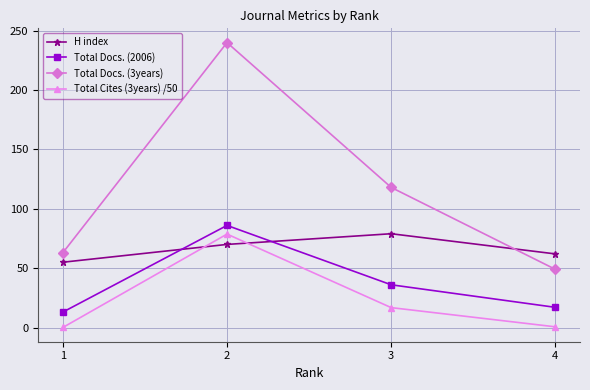

What is the difference between the highest and lowest values at 3?

101.2